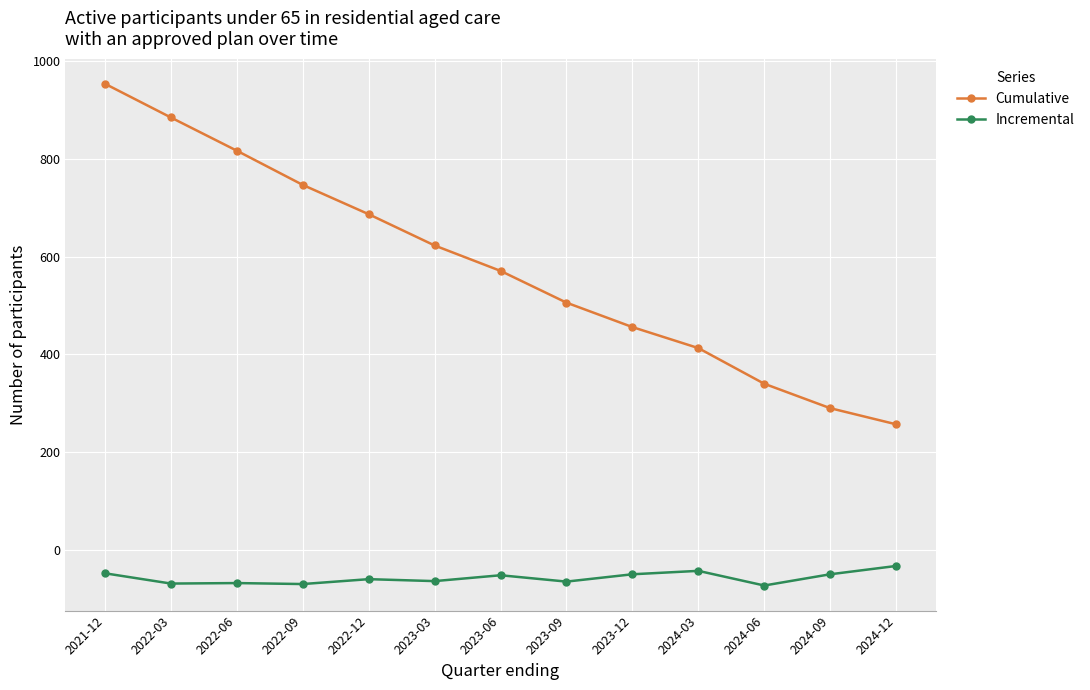

At which category is the sum across all series the highest?

2021-12